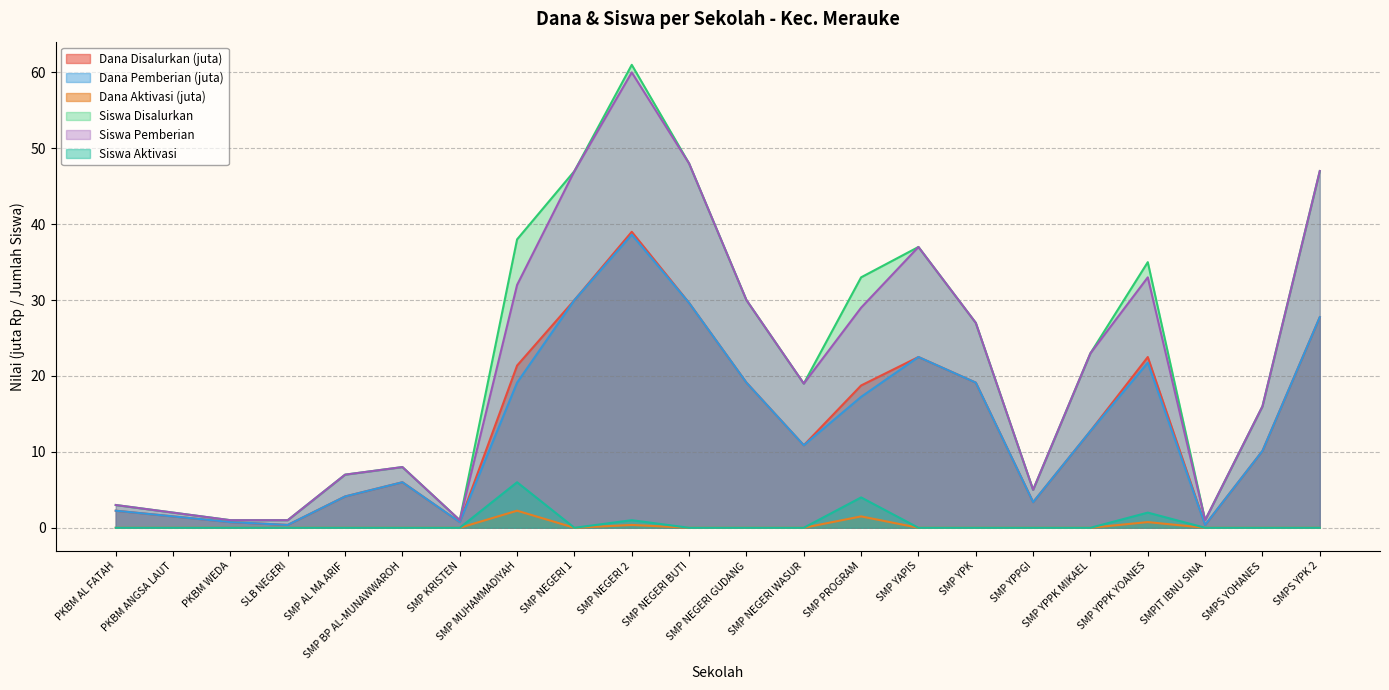

What are all the series names shown in the legend?

Dana Disalurkan (juta), Dana Pemberian (juta), Dana Aktivasi (juta), Siswa Disalurkan, Siswa Pemberian, Siswa Aktivasi